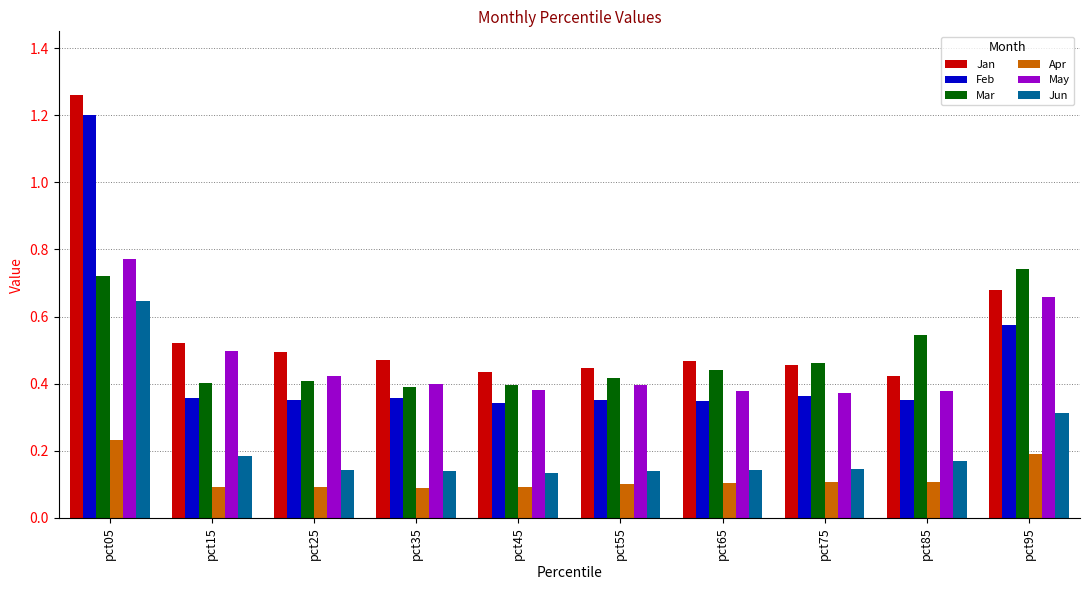

Which series has the largest range (max minus min)?

Feb